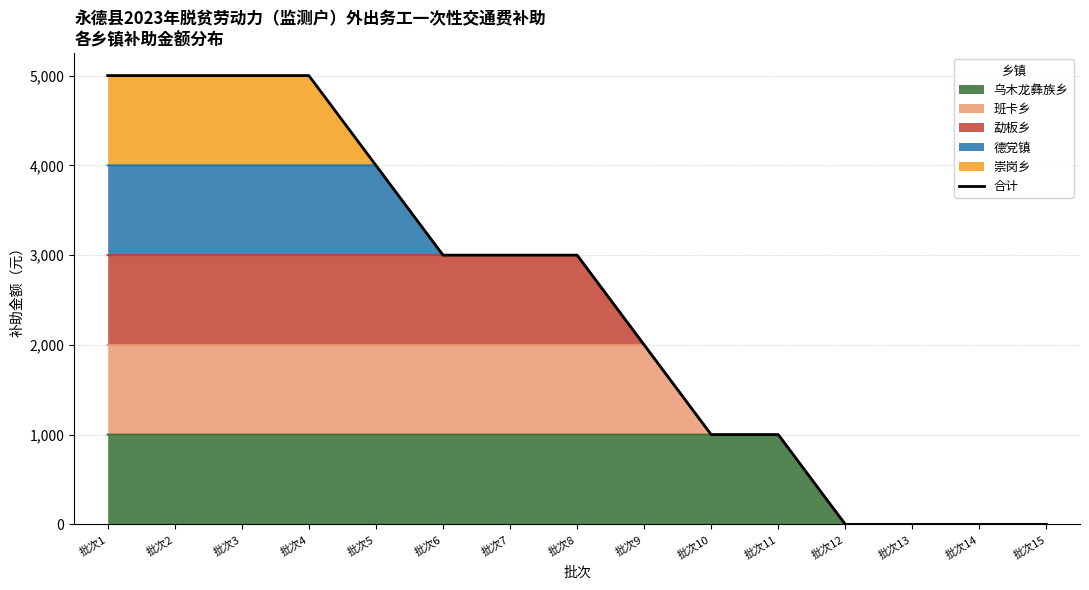

Where is the data nearest to the value 2500?

批次6